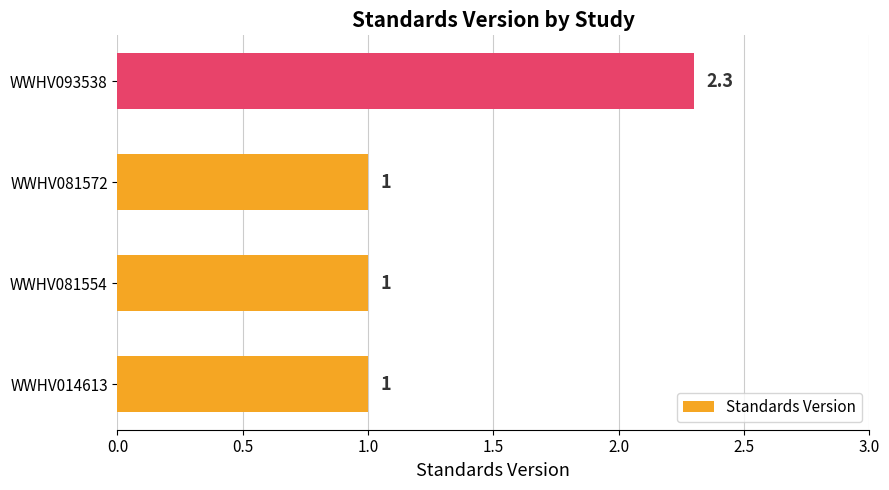

Reading top to bottom, what are all the values shown in this chart?

WWHV093538=2.3	WWHV081572=1.0	WWHV081554=1.0	WWHV014613=1.0